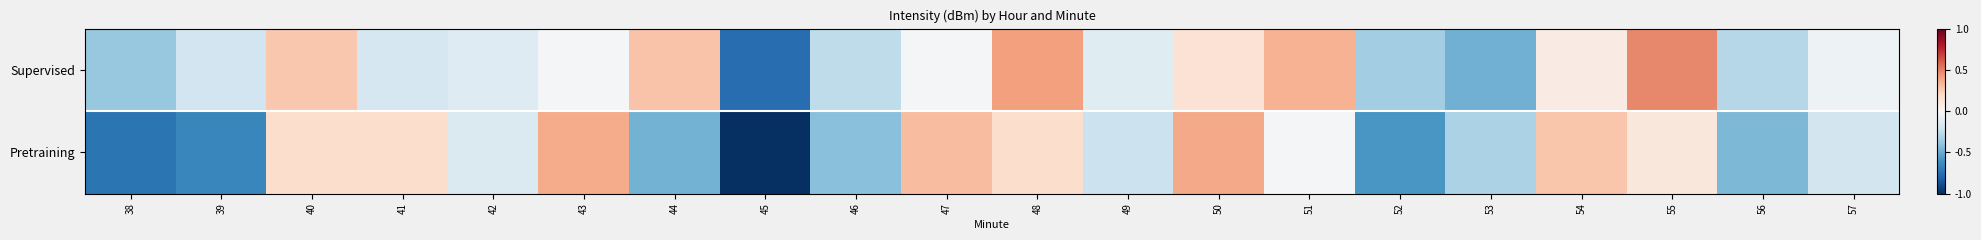

What is the minimum value shown in the chart?

-1.0